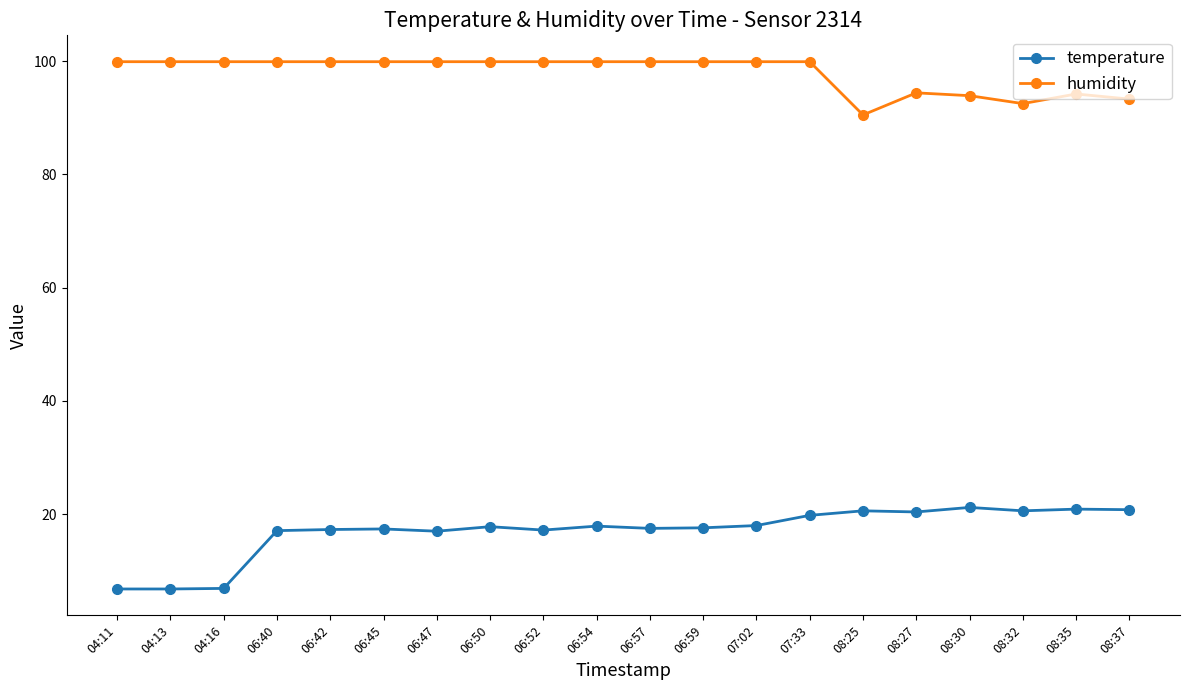

True or false: temperature and humidity cross at least once.

False